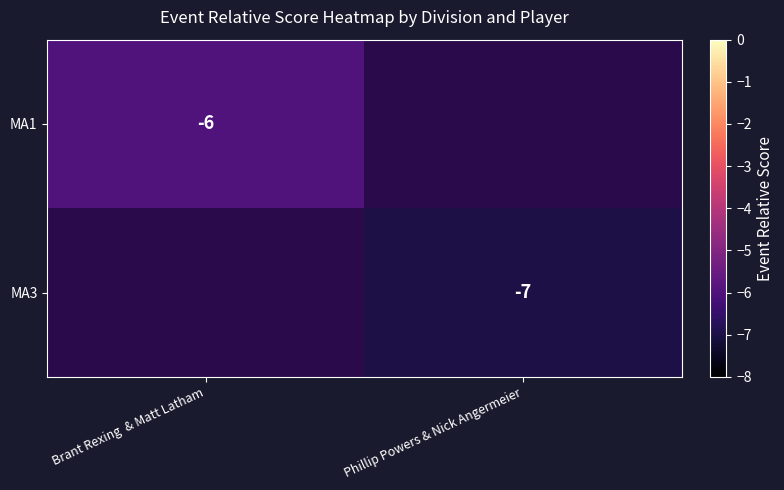

Is the value of MA1 at Brant Rexing  & Matt Latham greater than the value of MA3 at Phillip Powers & Nick Angermeier?

Yes